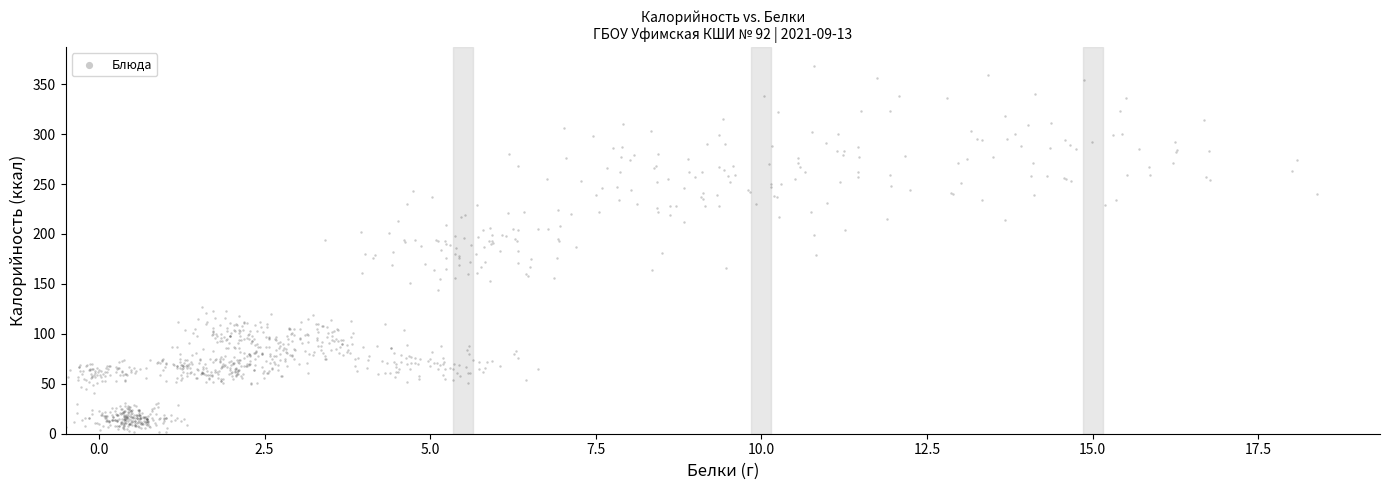

What is the range of X values (max minus min)?

19.0